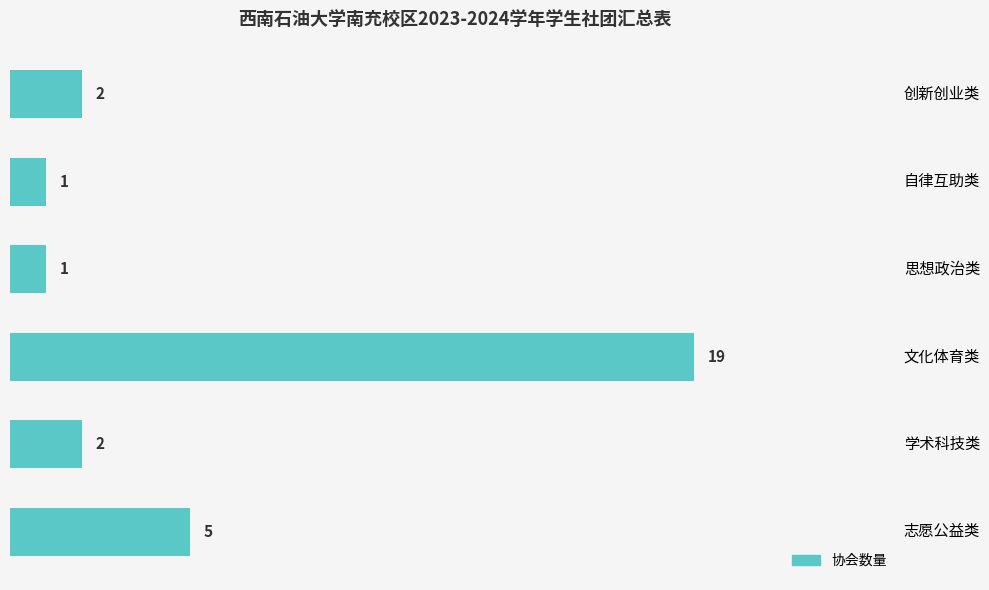

Does the chart contain any negative values?

No